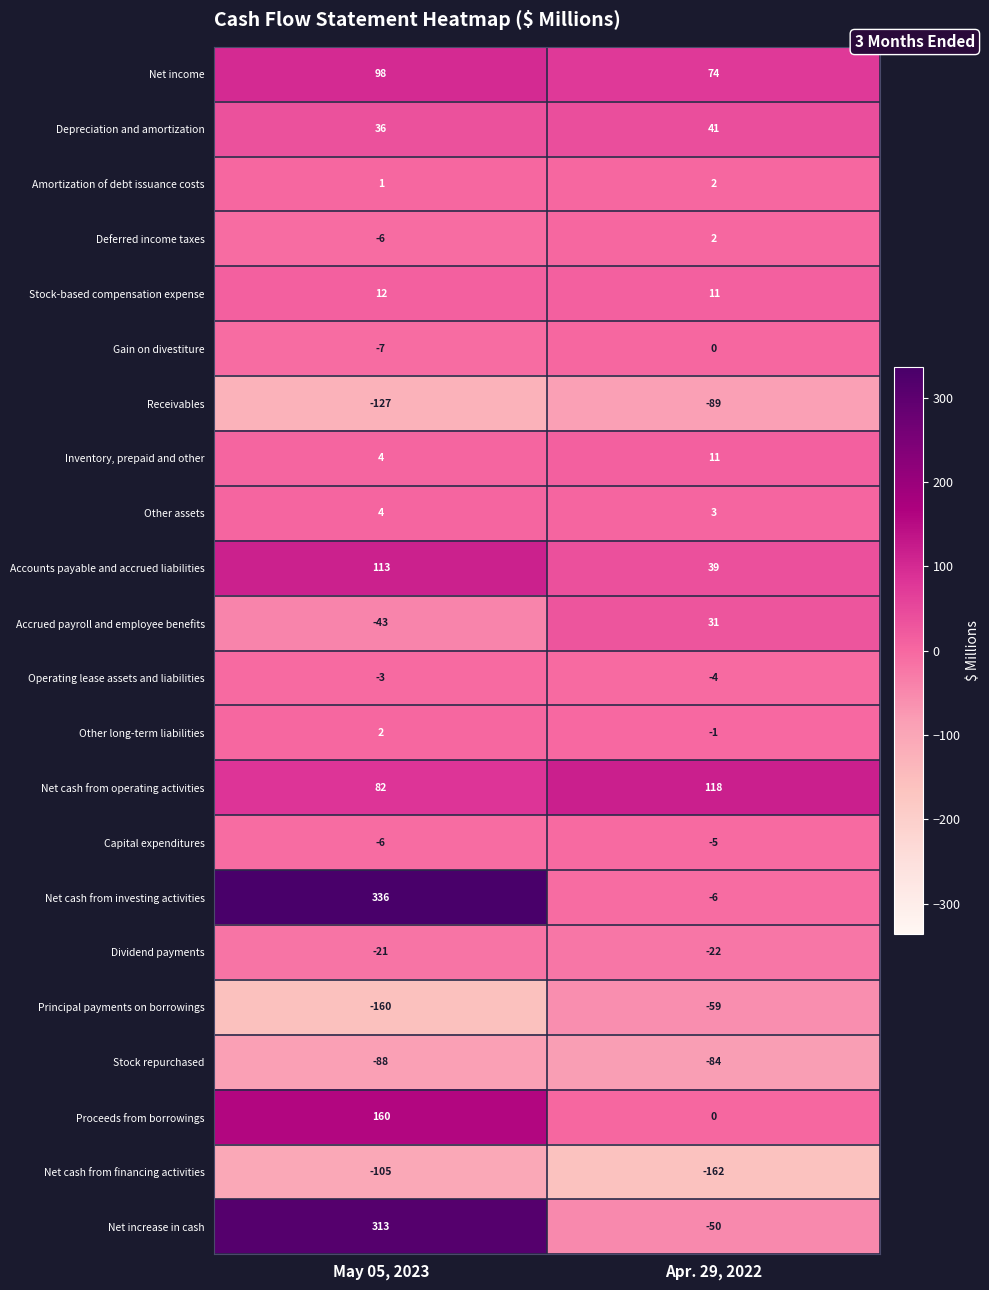

True or false: Net income has a value of 74 at Apr. 29, 2022.

True